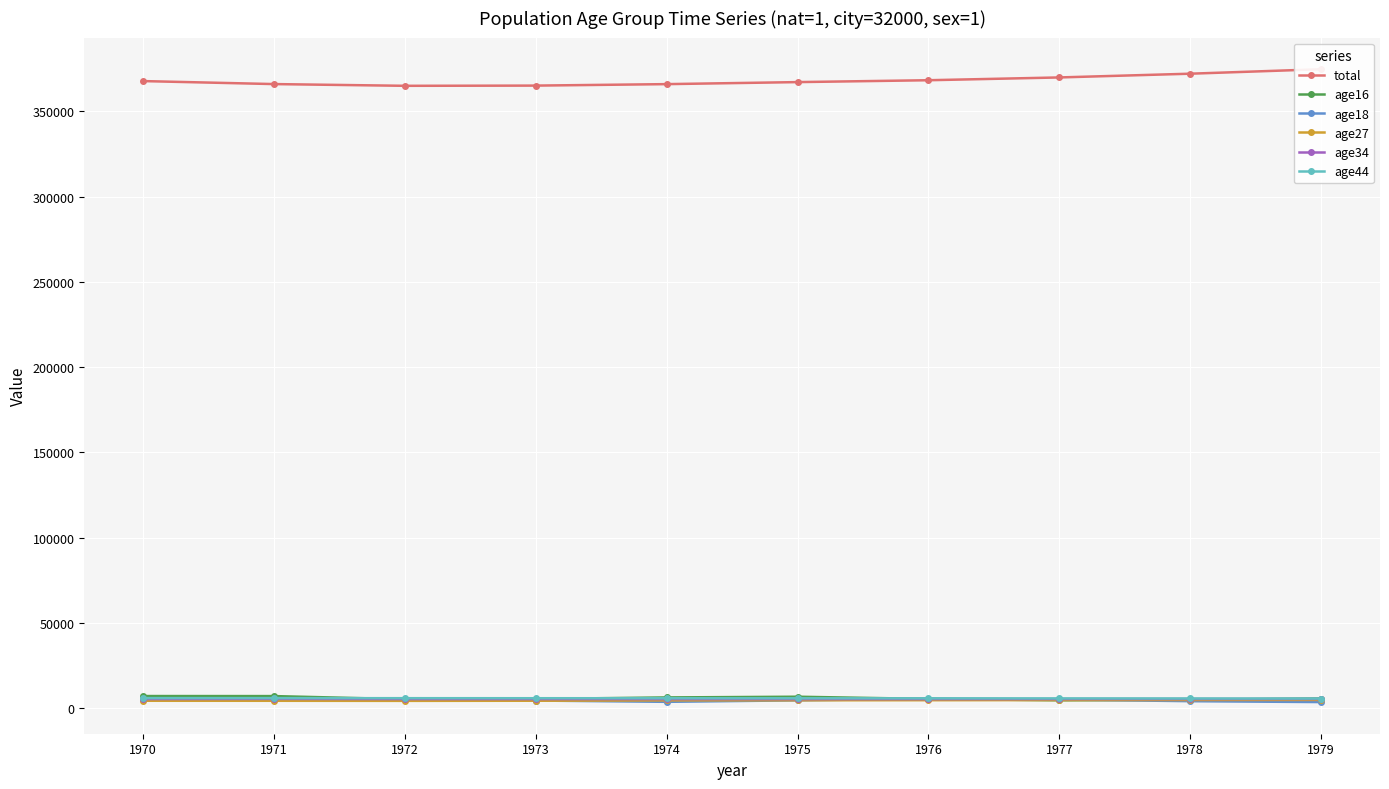

Between which two adjacent categories do age44 and age16 first intersect?

1971 and 1972